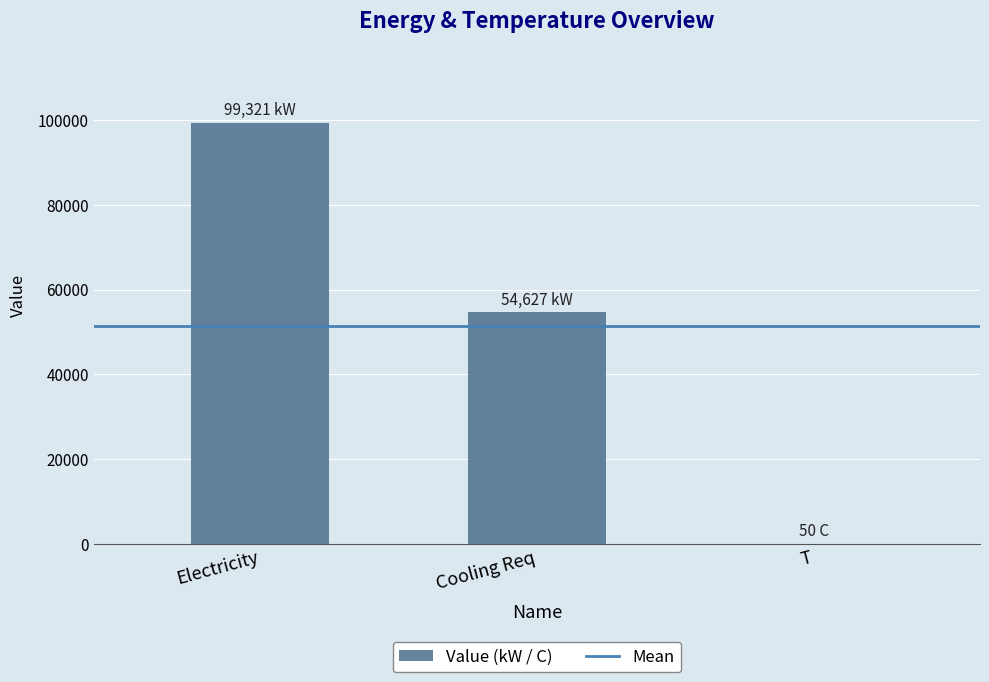

What is the maximum value shown in the chart?

99321